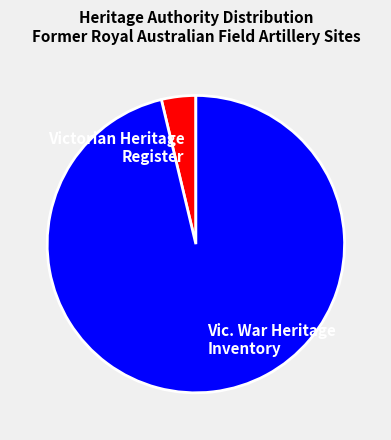

How many slices are in this pie chart?

2